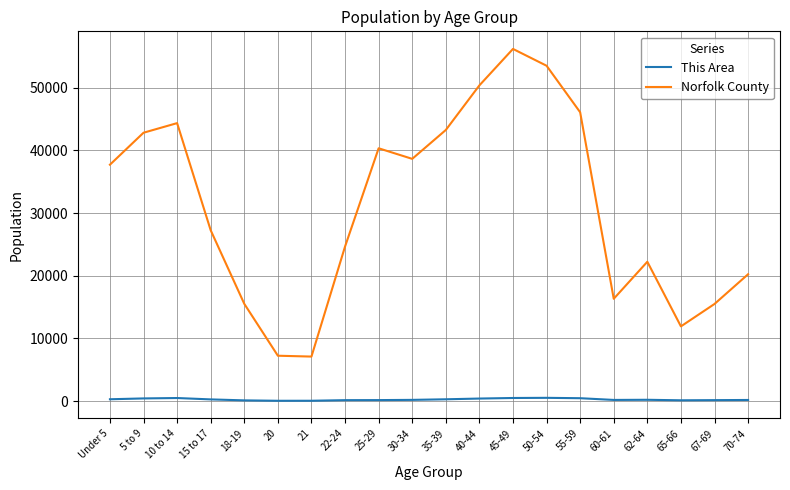

True or false: This Area and Norfolk County cross at least once.

False